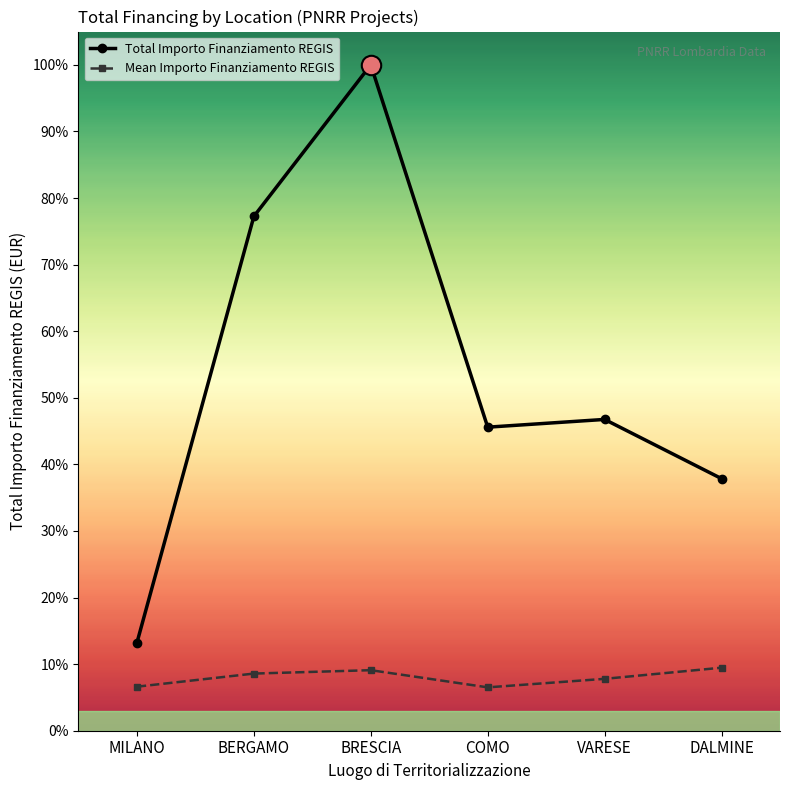

Does the chart have visible grid lines?

No